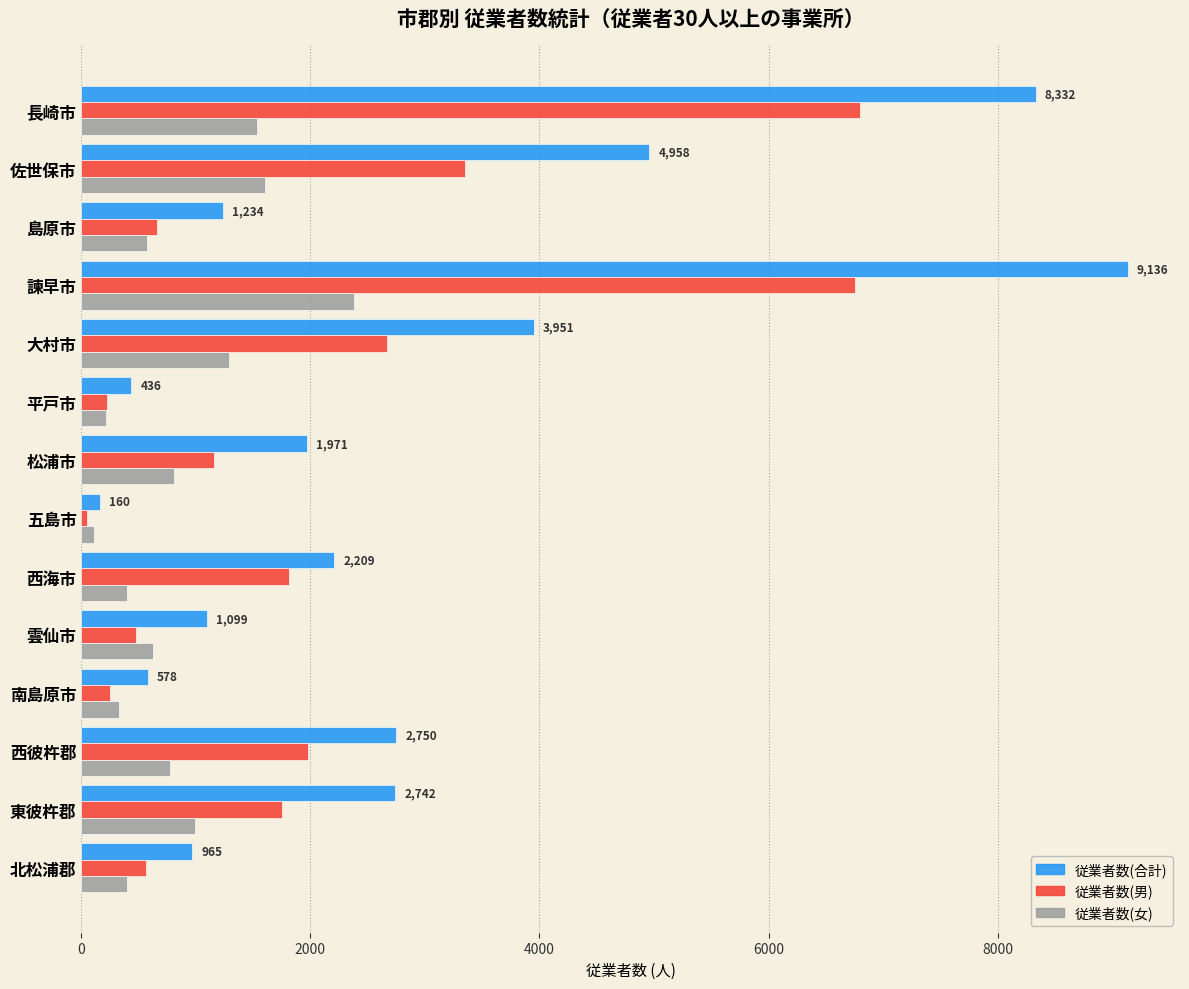

The 従業者数(女) series shows 397 at 北松浦郡. True or false?

True